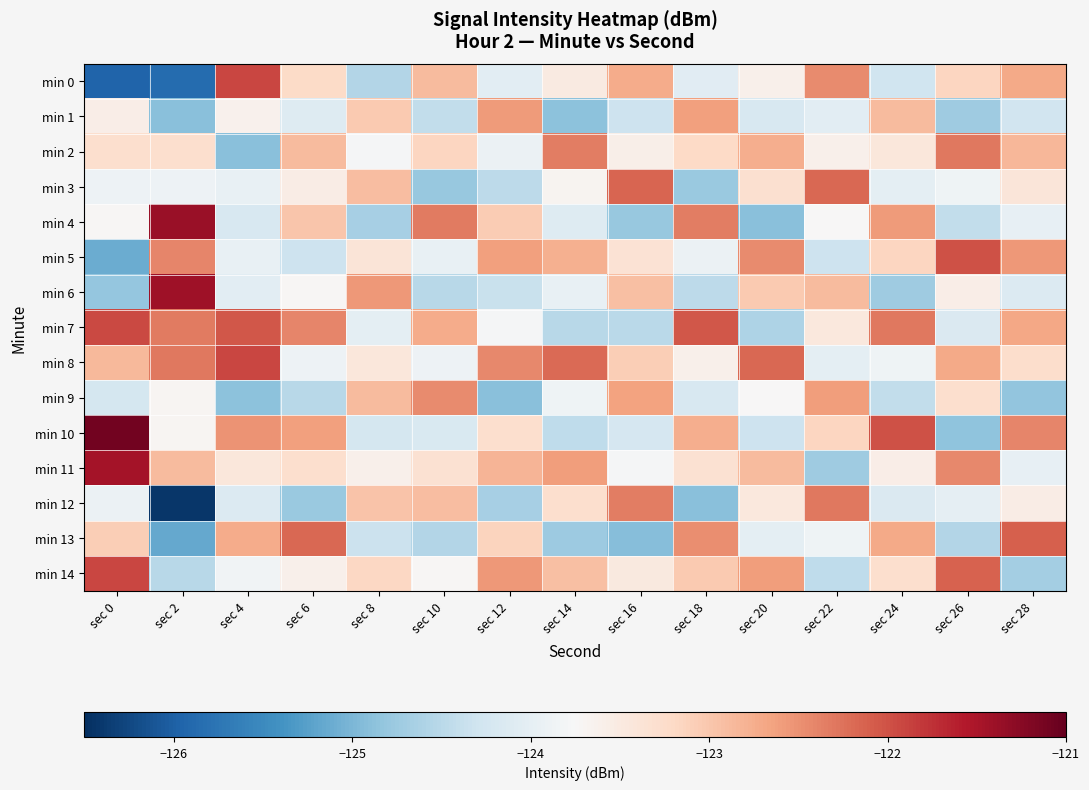

What is the minimum value shown in the chart?

-126.4